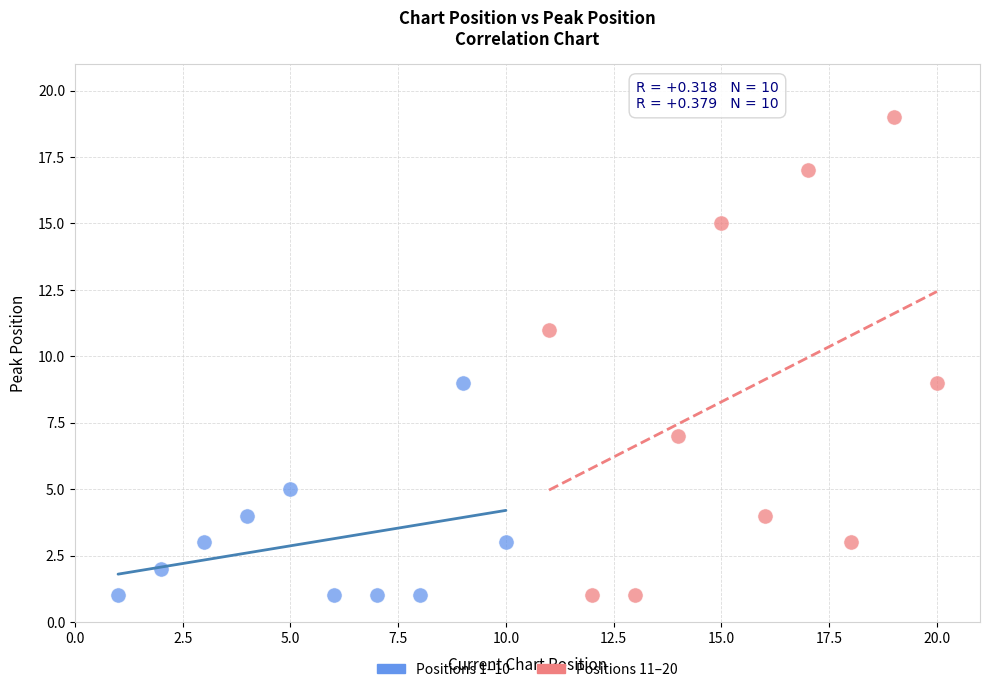

Which series contains the highest Y value?

Positions 11–20